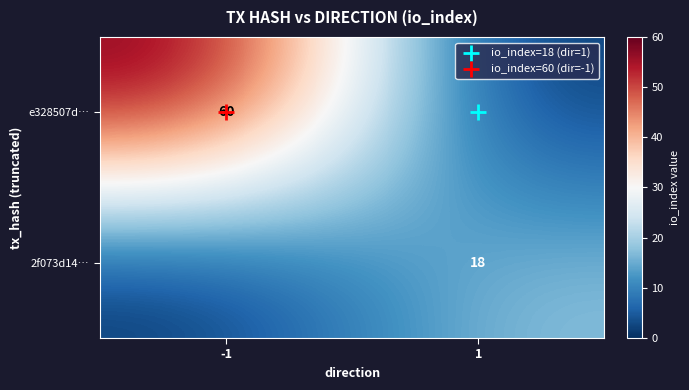

True or false: 2f073d14… has a value of 18 at 1.

True